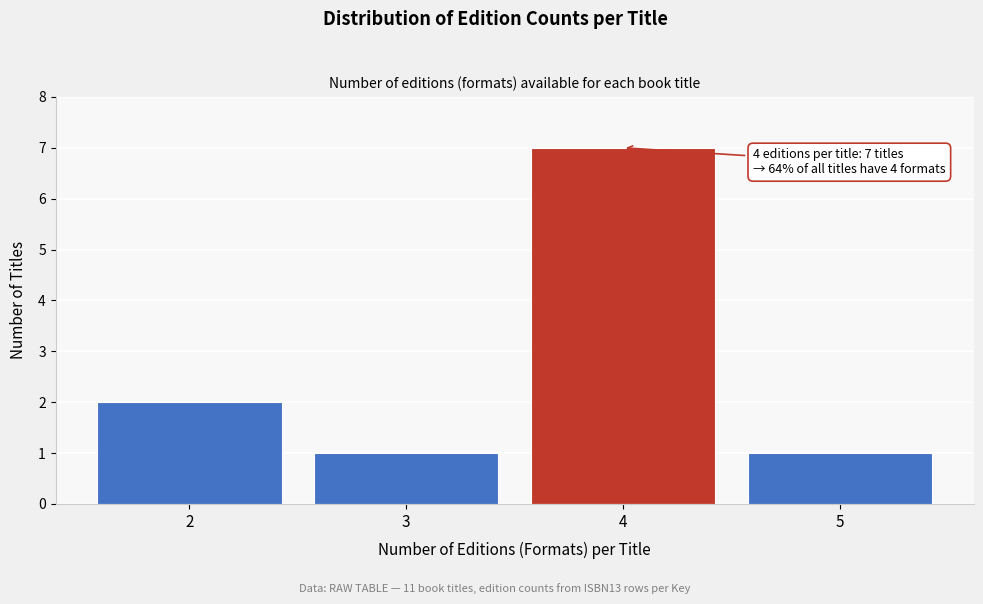

Reading left to right, transcribe all the data shown in this chart.

2=2	3=1	4=7	5=1